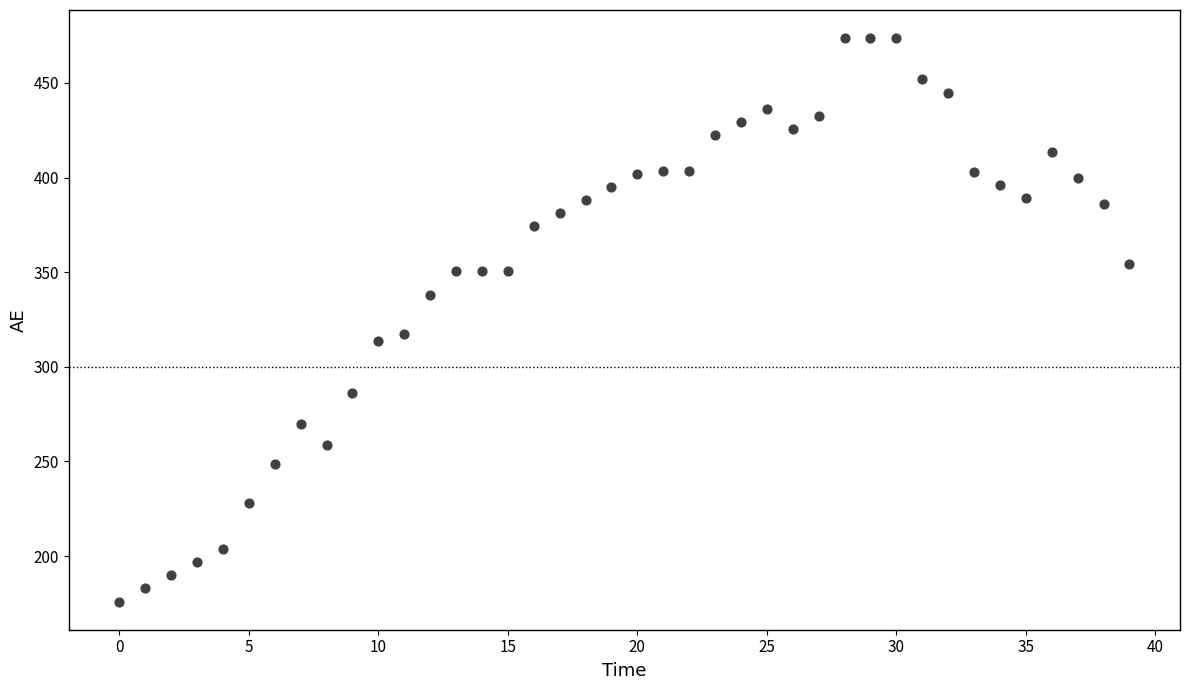

What Y value in the scatter plot is closest to 324?

317.5